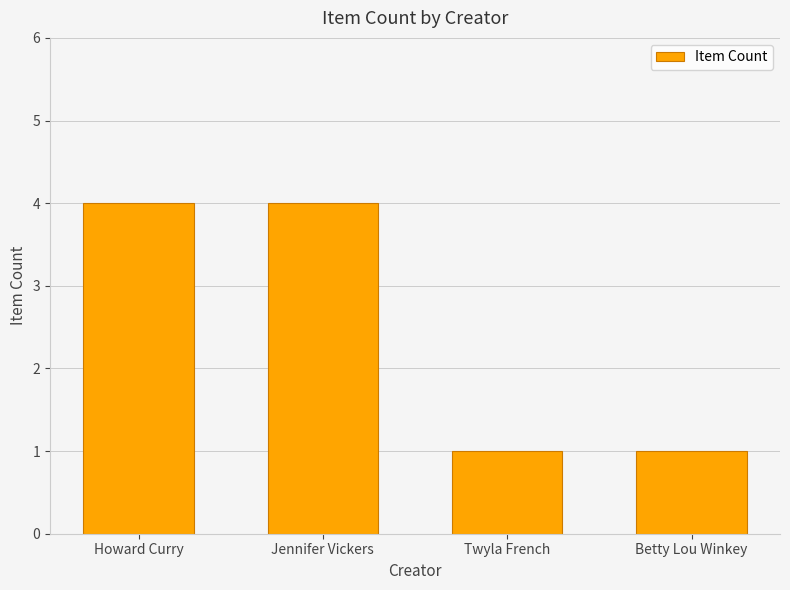

What is the value of the 2nd bar from the left?

4